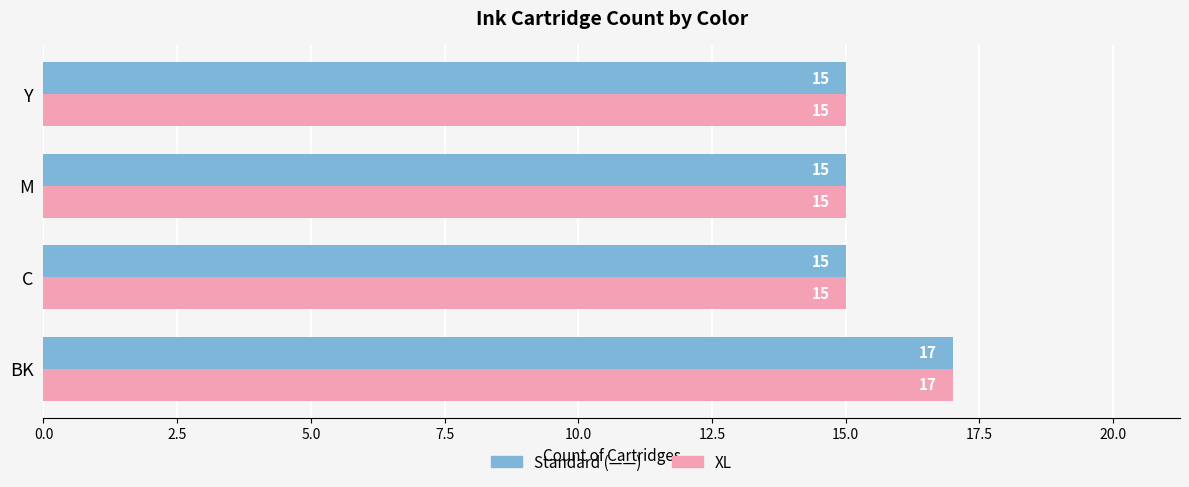

At which category is the sum across all series the highest?

BK